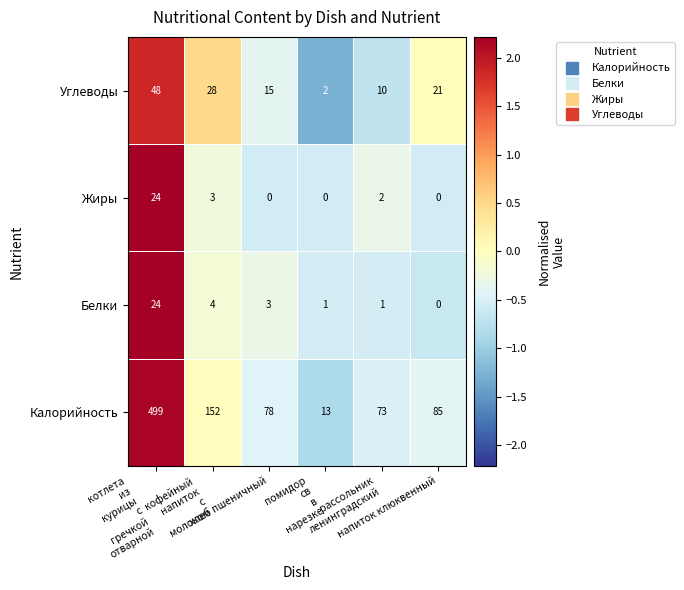

How many data points in Жиры are less than 2?

3